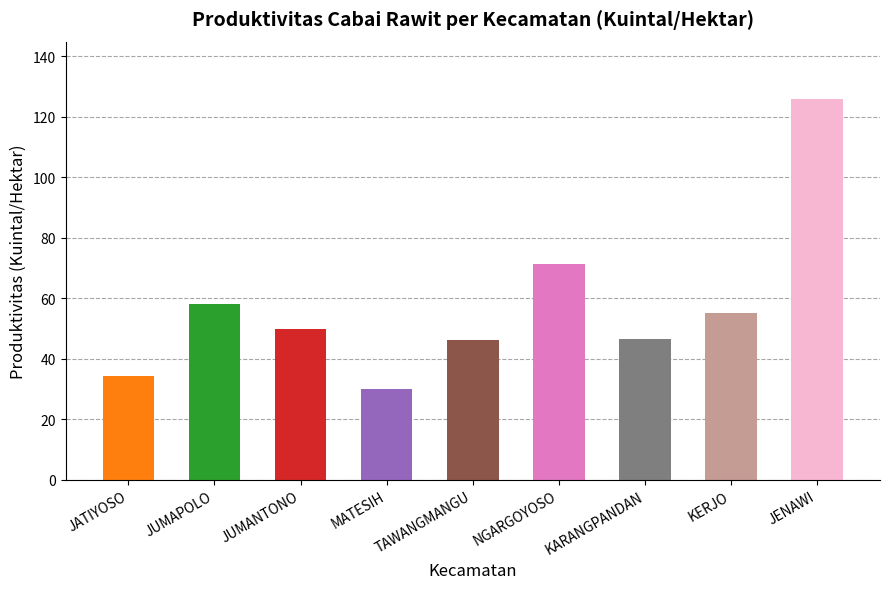

What is the maximum value shown in the chart?

126.0